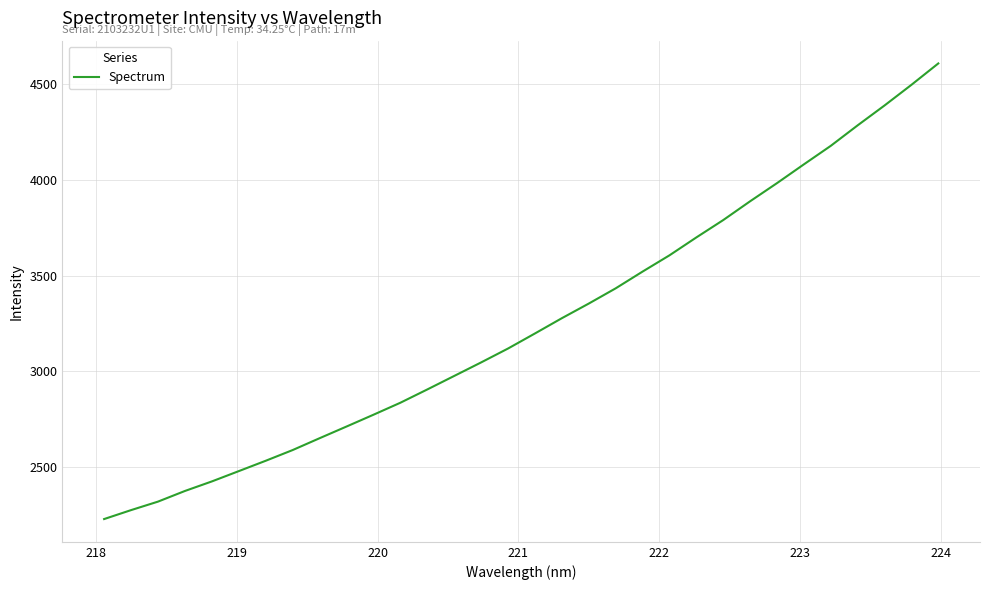

What is the difference between the maximum and minimum values?

2382.1